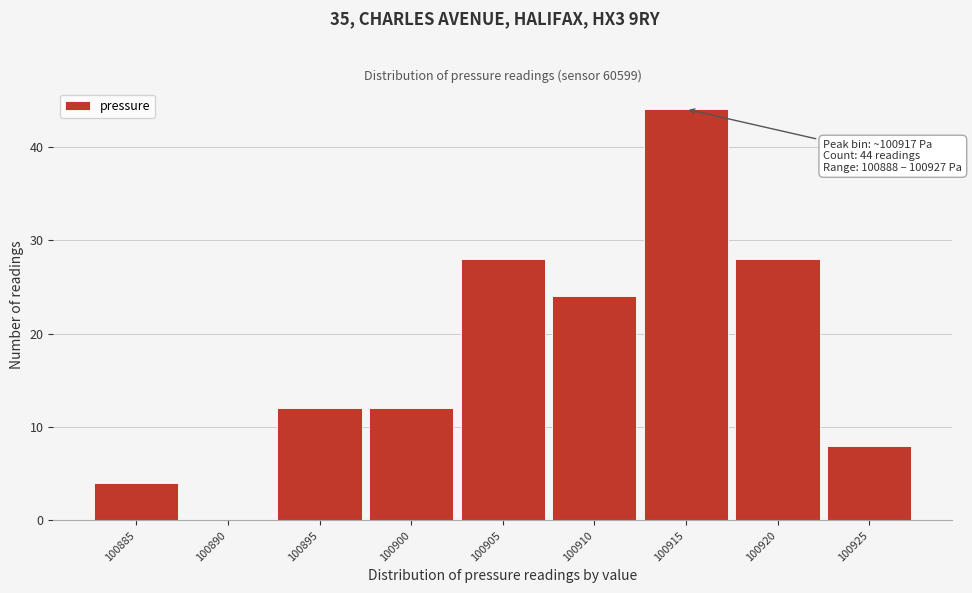

Reading left to right, what are all the values shown in this chart?

100885=4	100890=0	100895=12	100900=12	100905=28	100910=24	100915=44	100920=28	100925=8